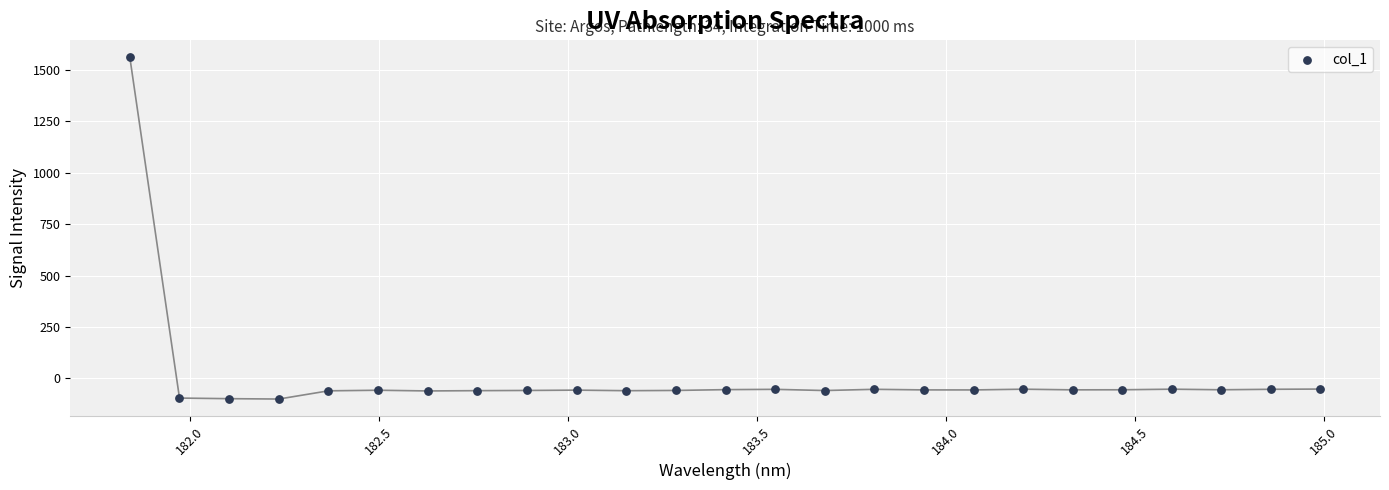

What is the range of X values (max minus min)?

3.1